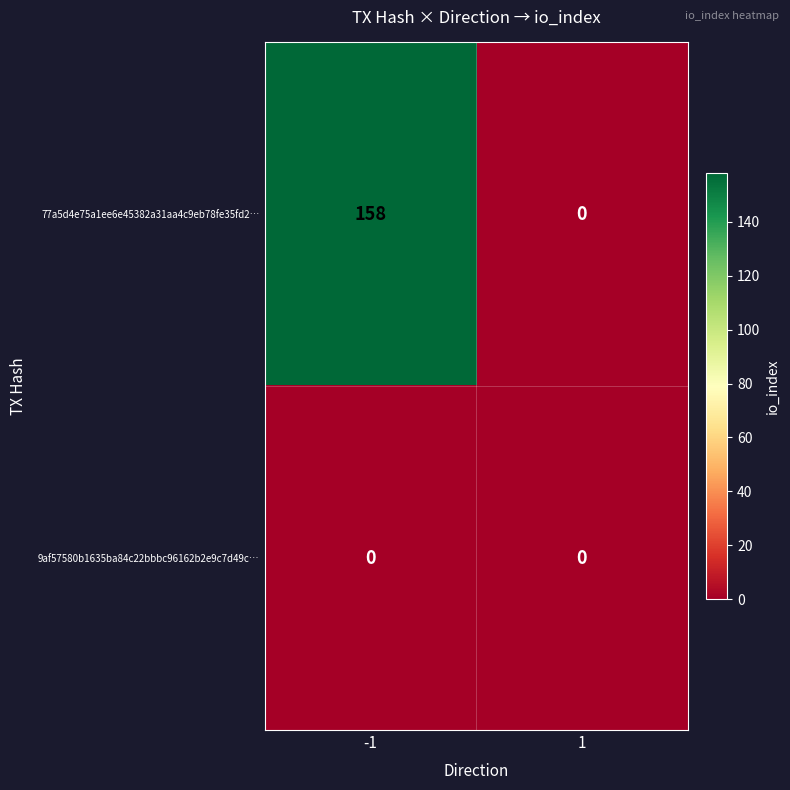

The value of 77a5d4e75a1ee6e45382a31aa4c9eb78fe35fd2… at 1 is -60. True or false?

False